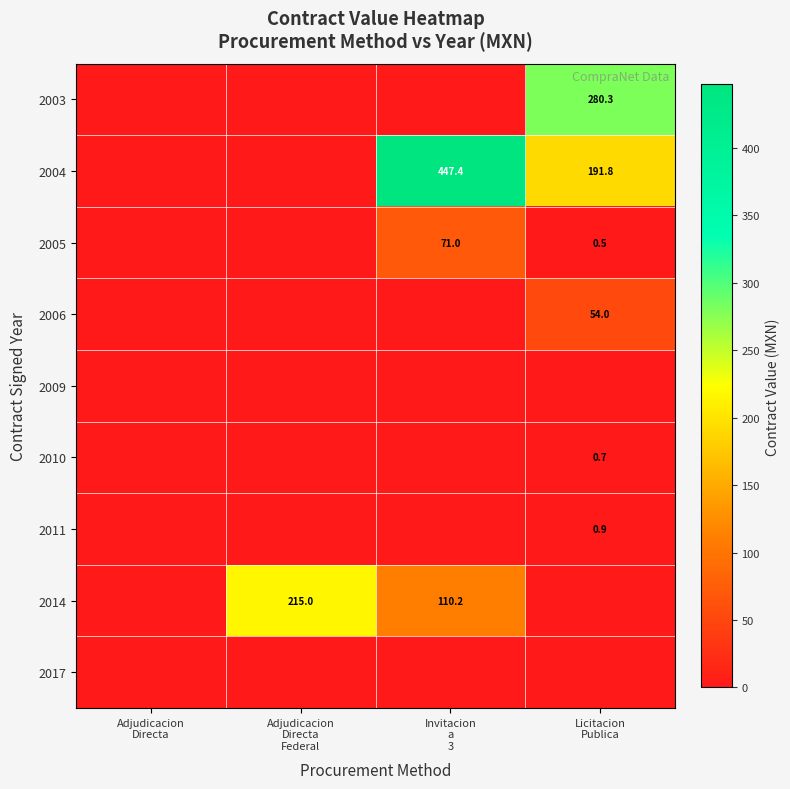

At which label is 2017 closest to 0?

Adjudicacion Directa